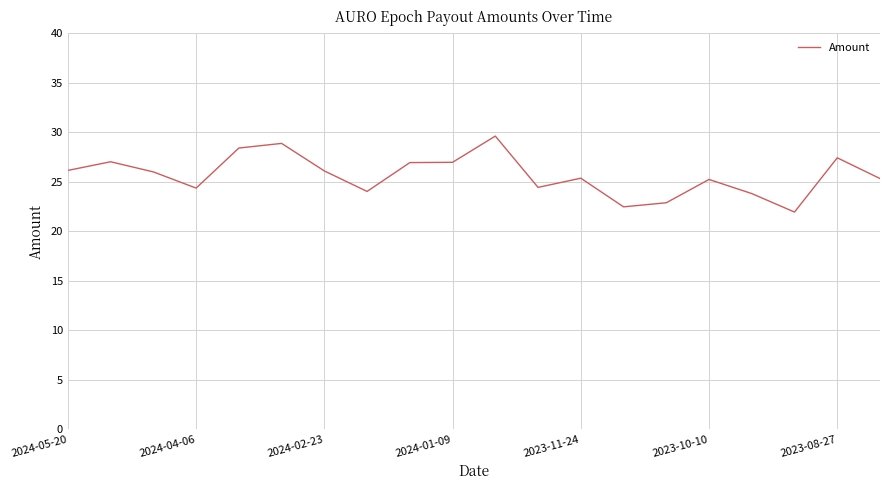

What is the minimum value shown in the chart?

21.9